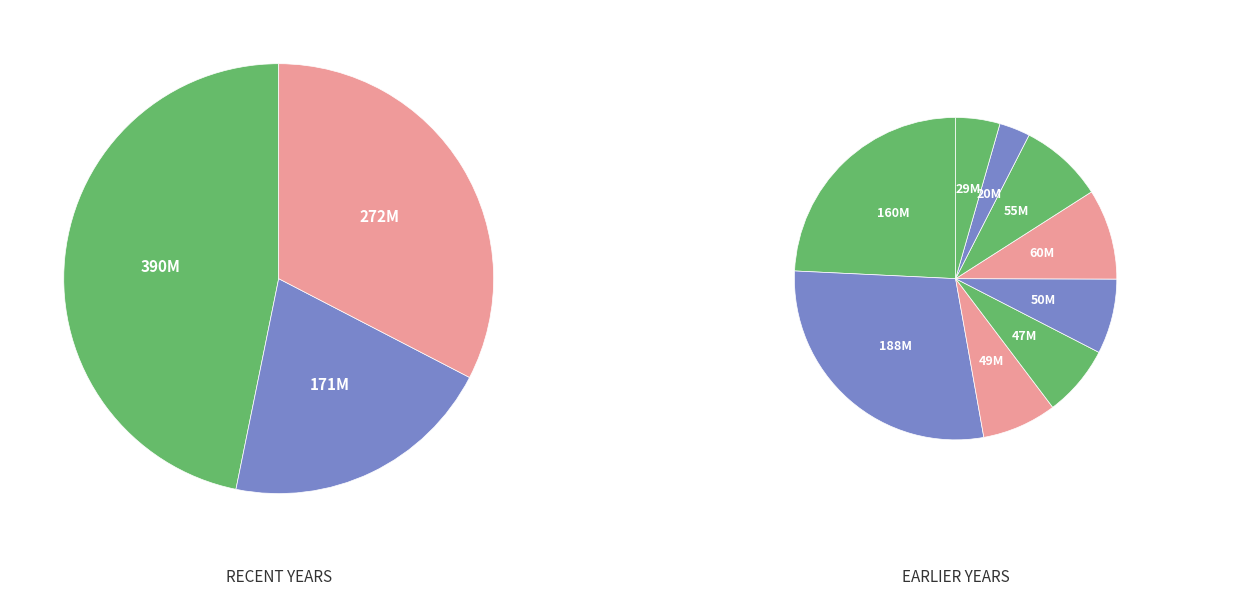

Is it true that FY18 is 11% of the pie?

False